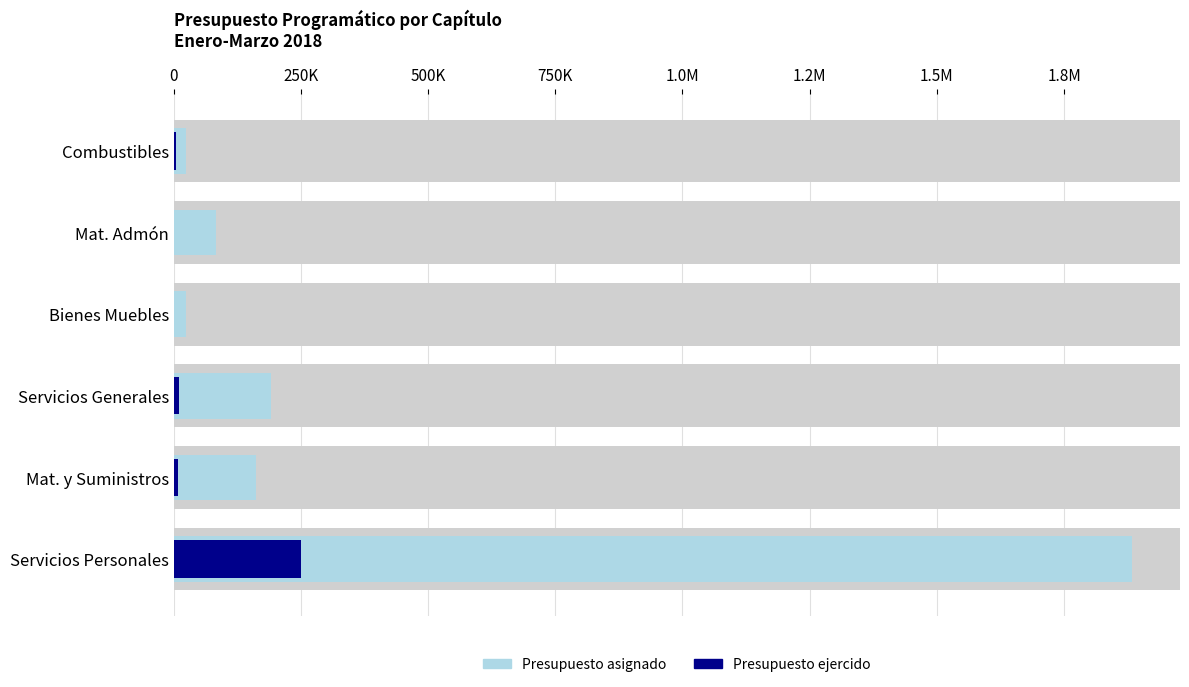

What are all the series names shown in the legend?

Presupuesto asignado, Presupuesto ejercido